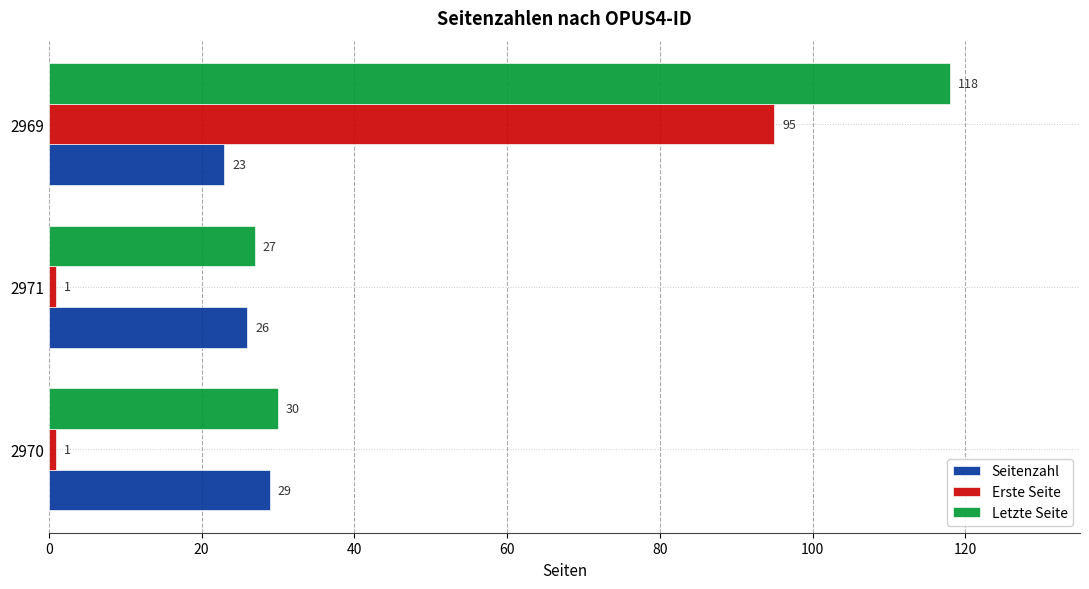

List the series in order of their peak value, lowest first.

Seitenzahl, Erste Seite, Letzte Seite